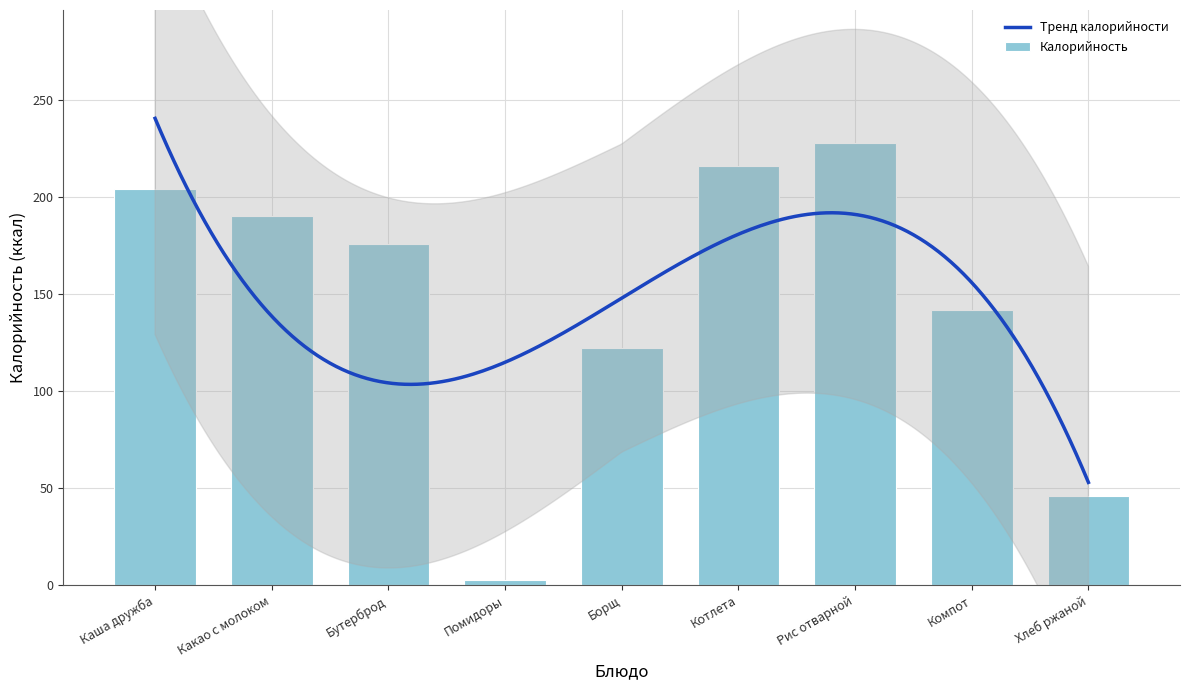

Are the bars horizontal?

No